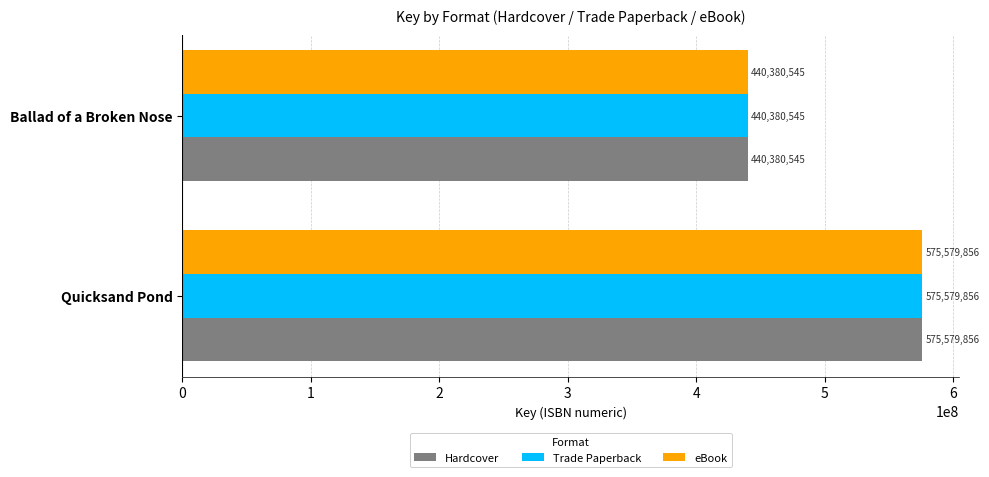

List the labels in order of Hardcover value, smallest first.

Ballad of a Broken Nose, Quicksand Pond